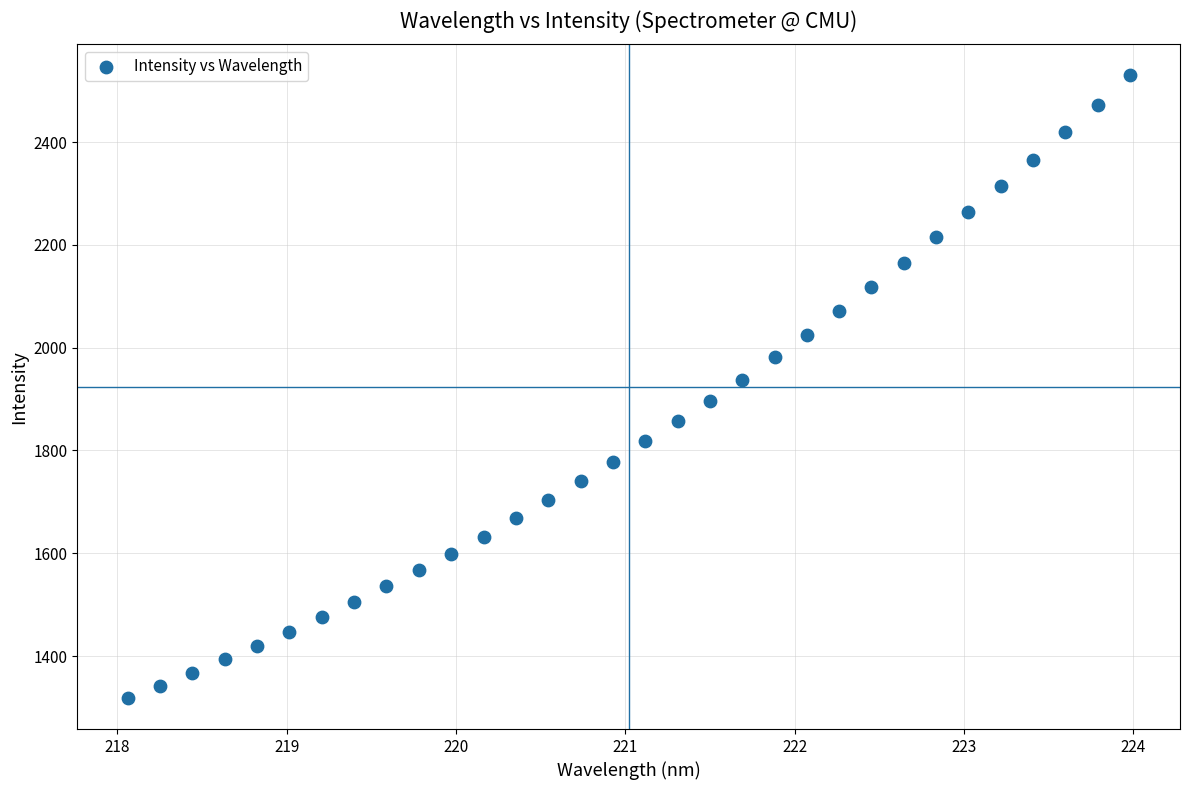

What is the range of X values (max minus min)?

5.9